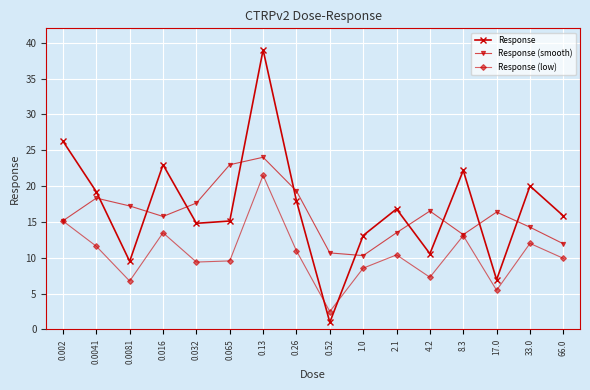

At which category is the sum across all series the highest?

0.13